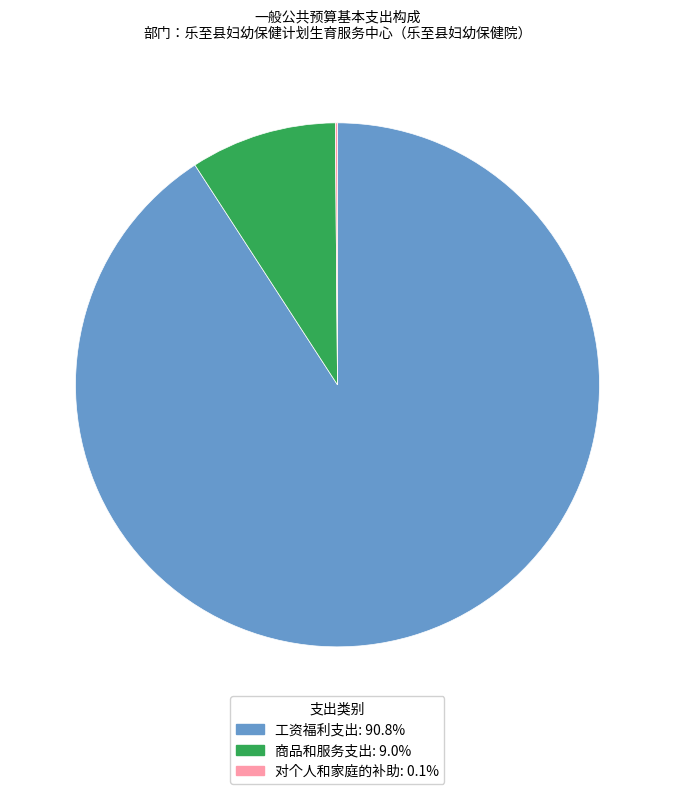

Which category accounts for the majority?

工资福利支出